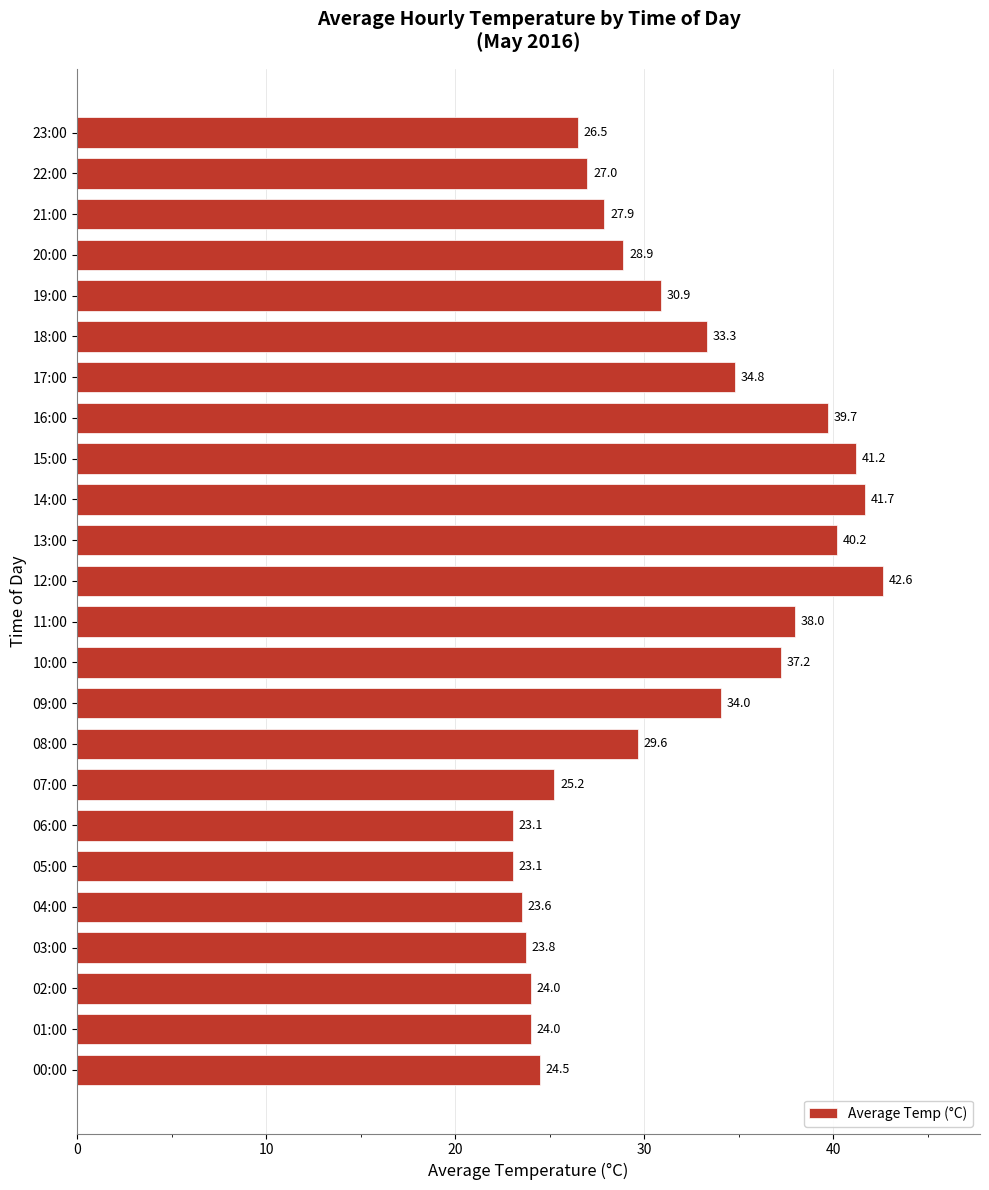

The value at 20:00 is 40.6. True or false?

False